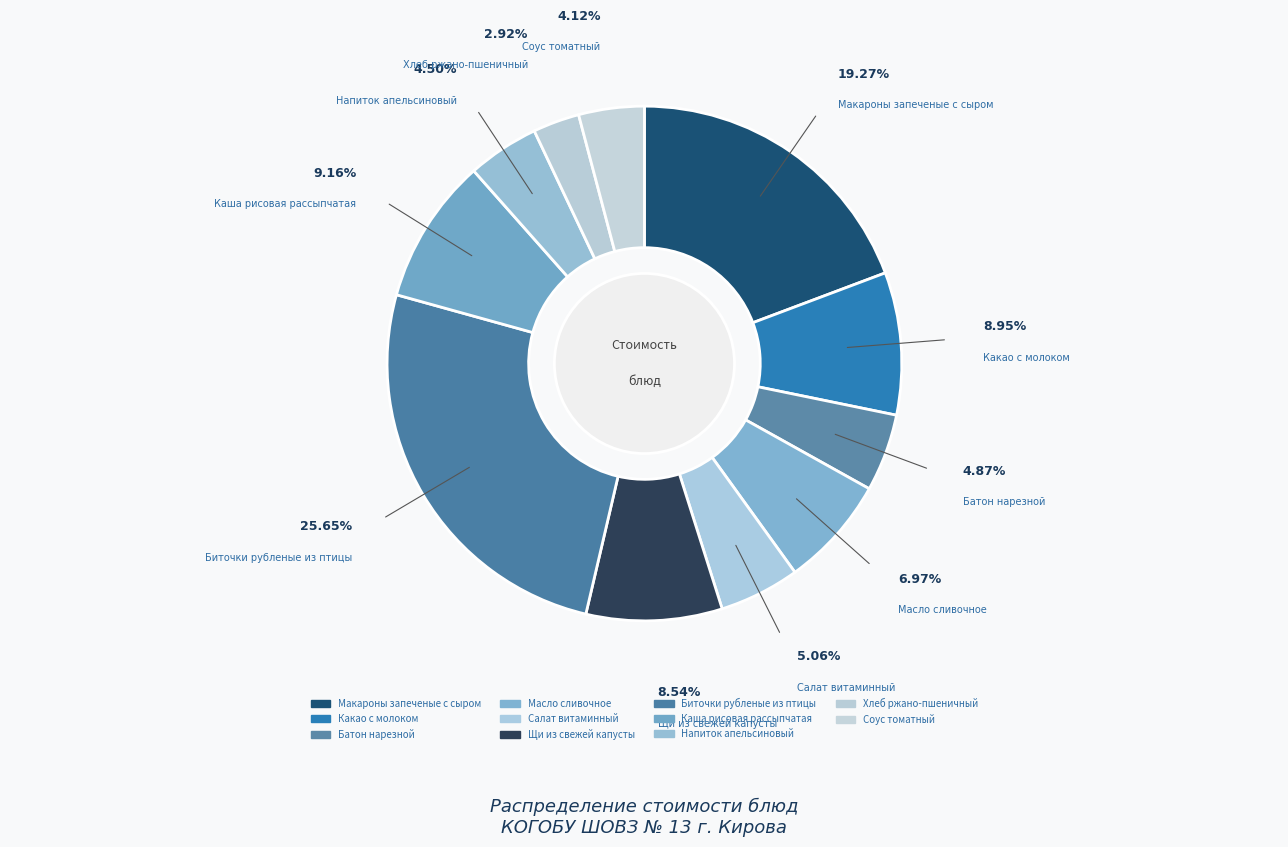

Is the sum of Масло сливочное and Батон нарезной greater than half?

No